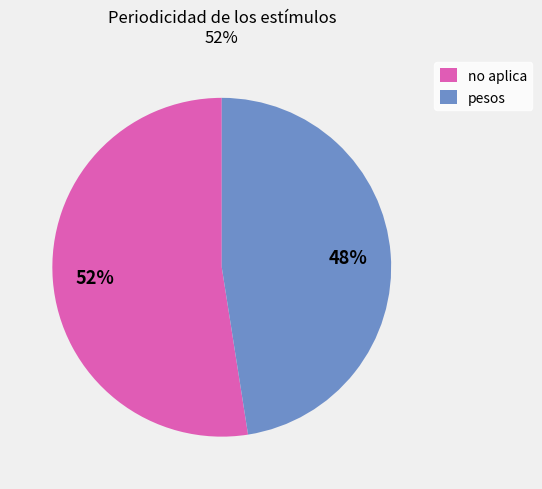

To the nearest percent, what is the average slice percentage?

50%